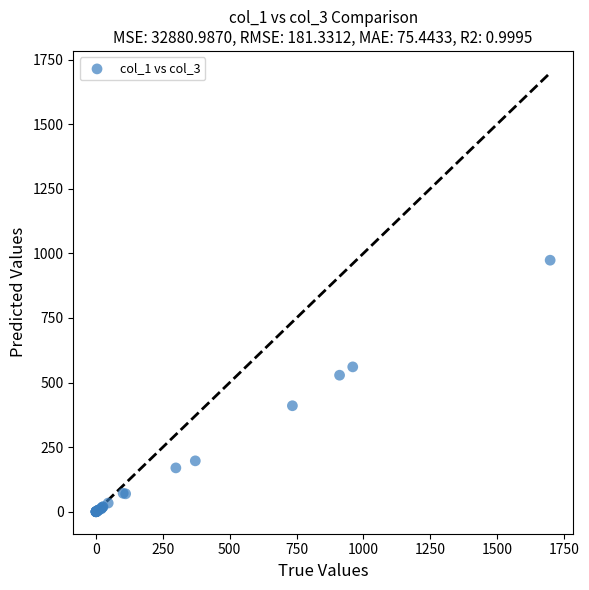

What Y value in the scatter plot is closest to 486?

528.5